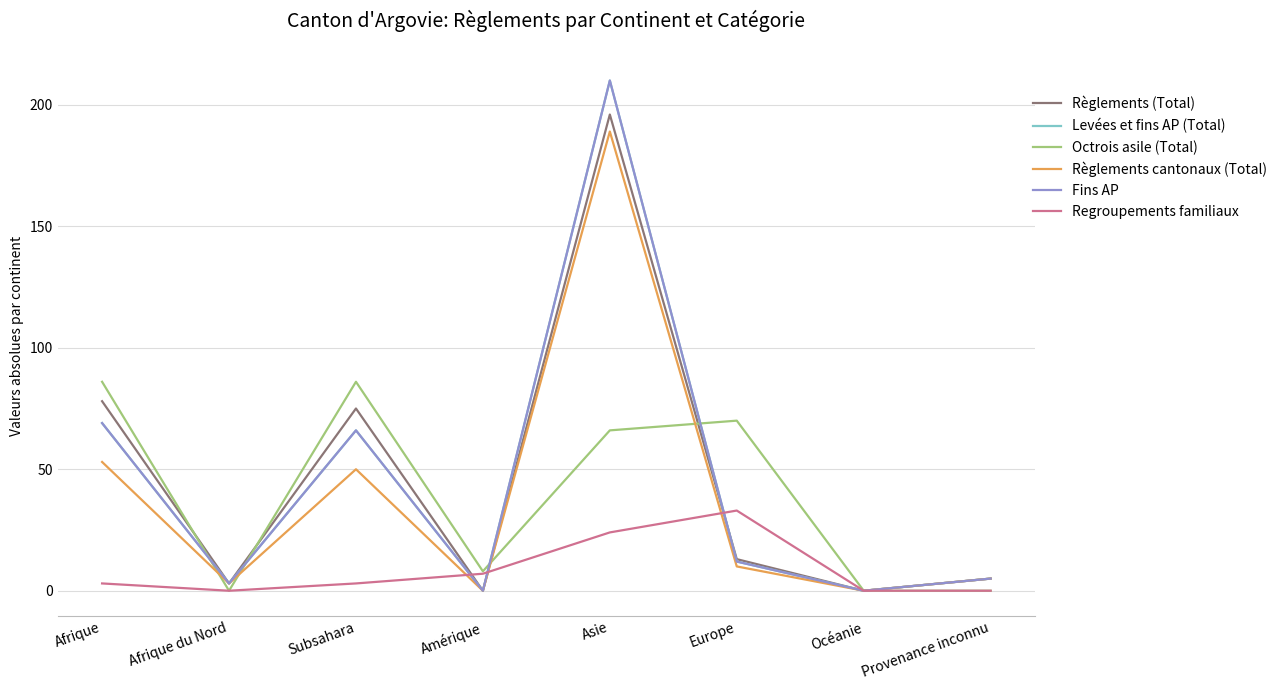

How many lines are shown in the chart?

6